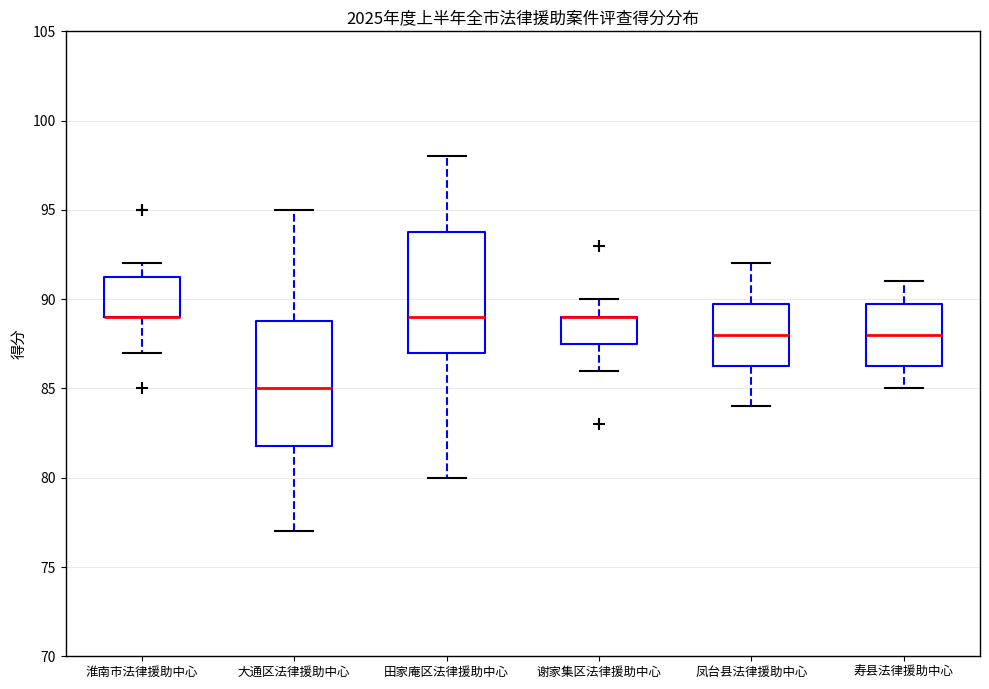

Where is the lower edge of the box for 大通区法律援助中心 on the y-axis? The values are not printed on the chart, so give them approximately, as read against the axis.

82.0